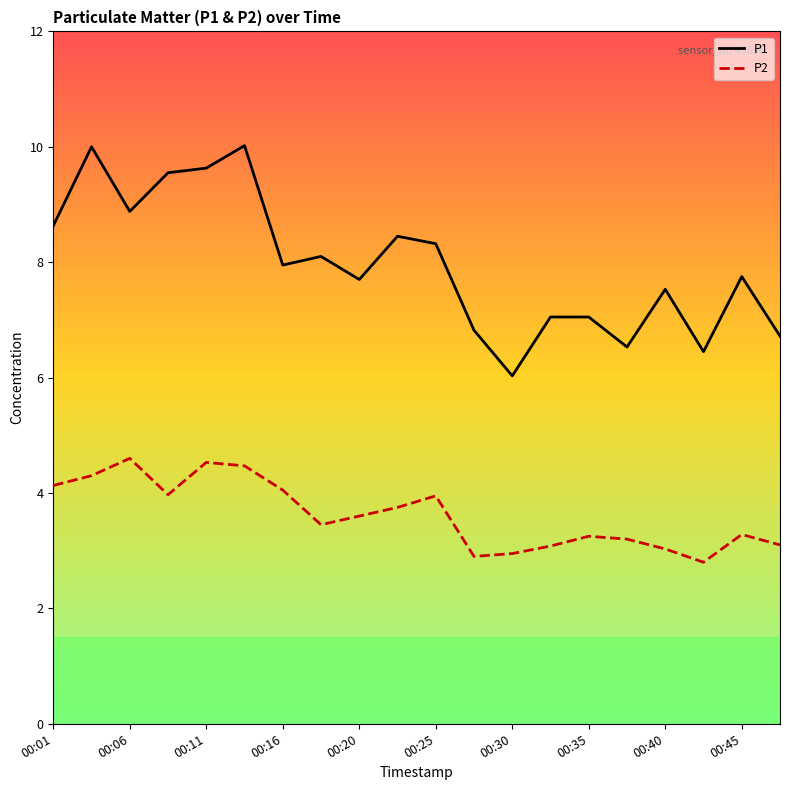

List the series in order of their peak value, lowest first.

P2, P1